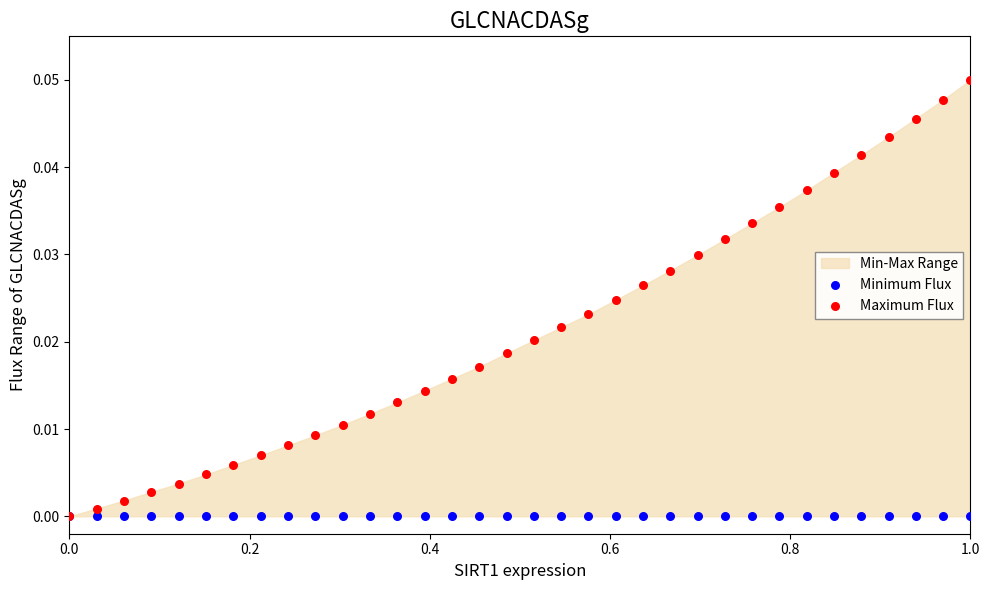

Which series contains the lowest Y value?

Minimum Flux